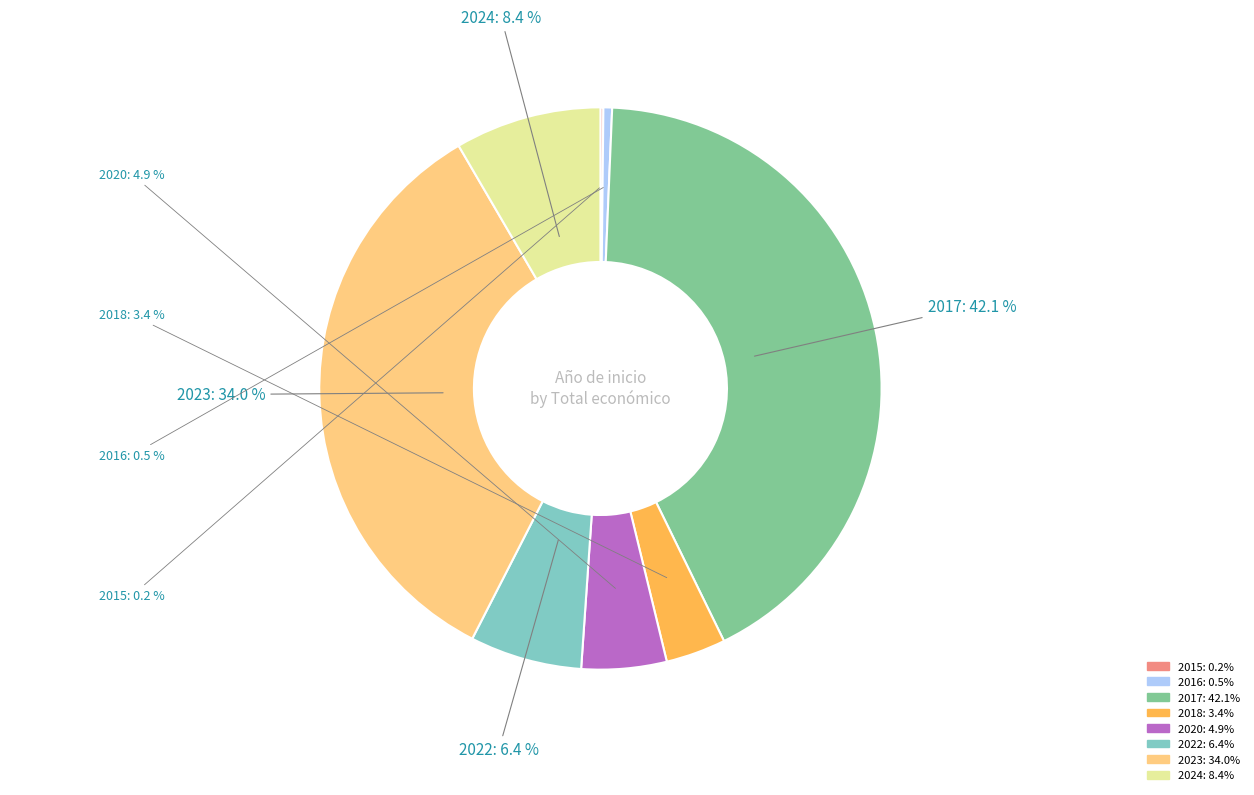

Does 2018 account for over 50% of the chart?

No